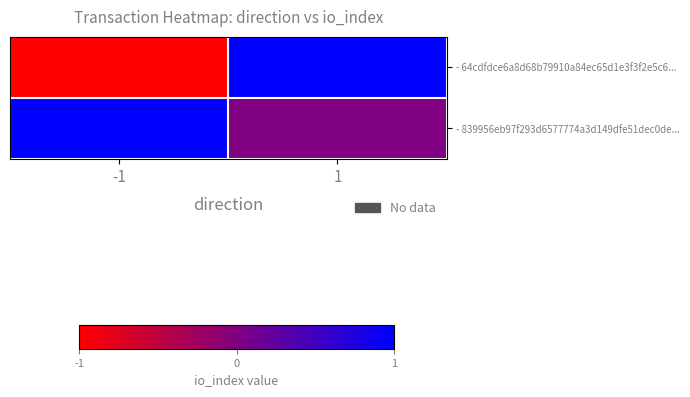

Which series has the largest total across all categories?

- 839956eb97f293d6577774a3d149dfe51dec0de...